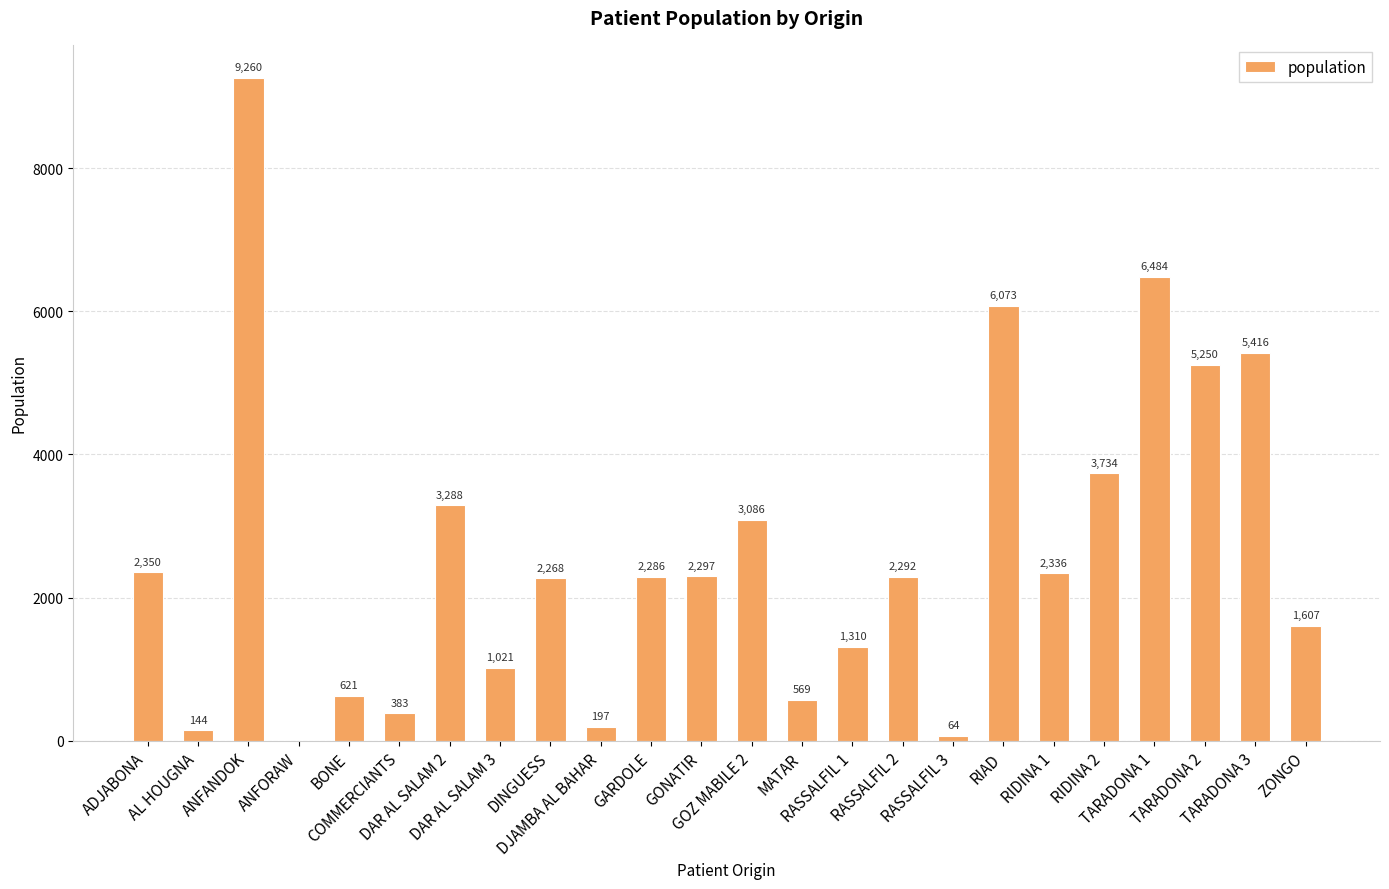

What is the greatest value displayed?

9260